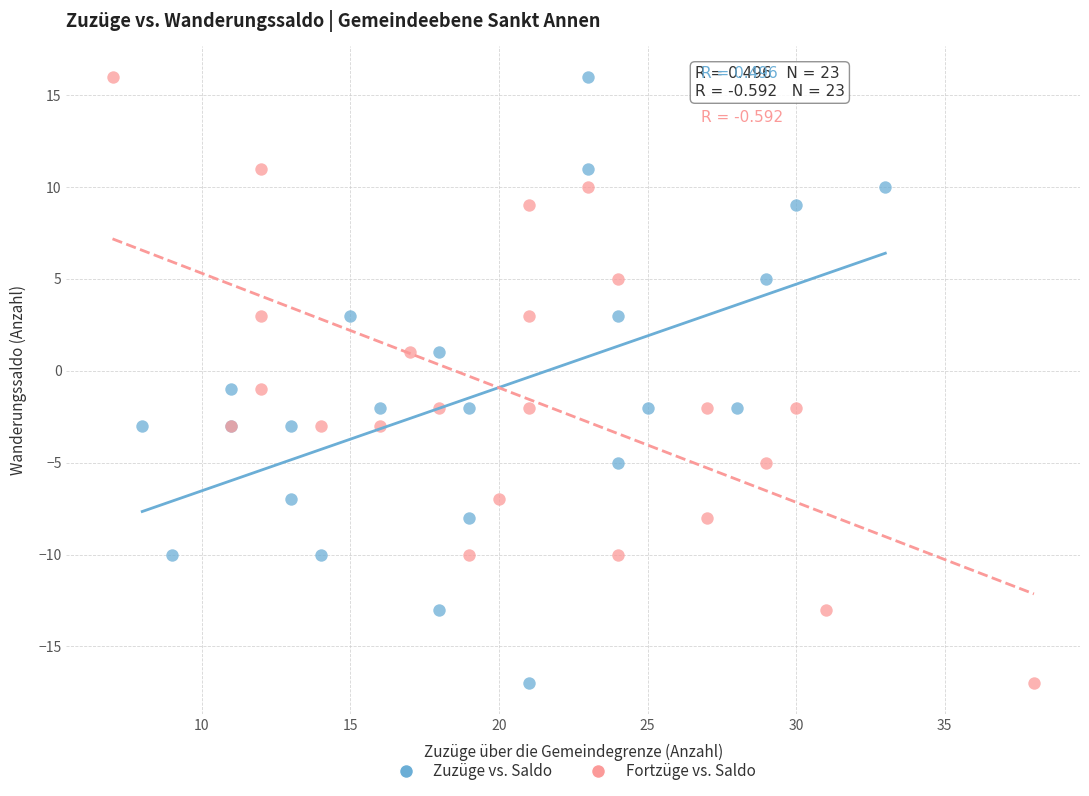

What are all the series names shown in the legend?

Zuzüge vs. Saldo, Fortzüge vs. Saldo